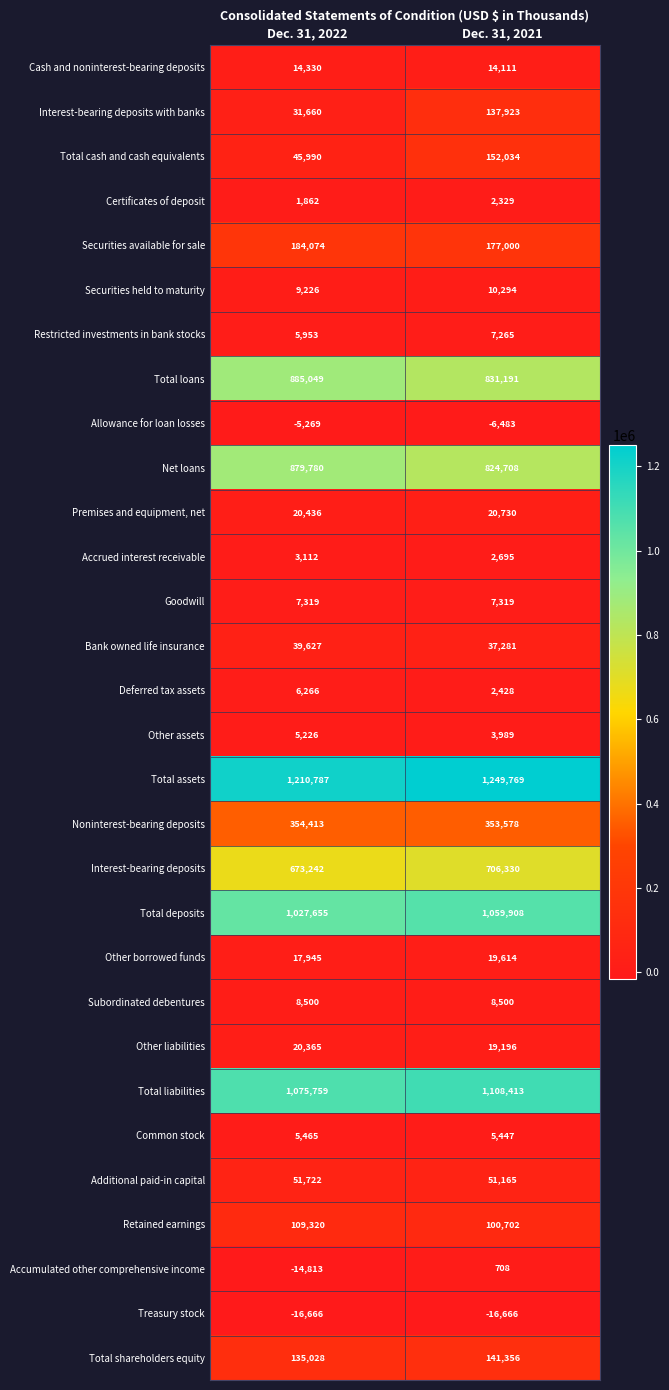

Which series changed the most between Dec. 31, 2022 and Dec. 31, 2021?

Interest-bearing deposits with banks